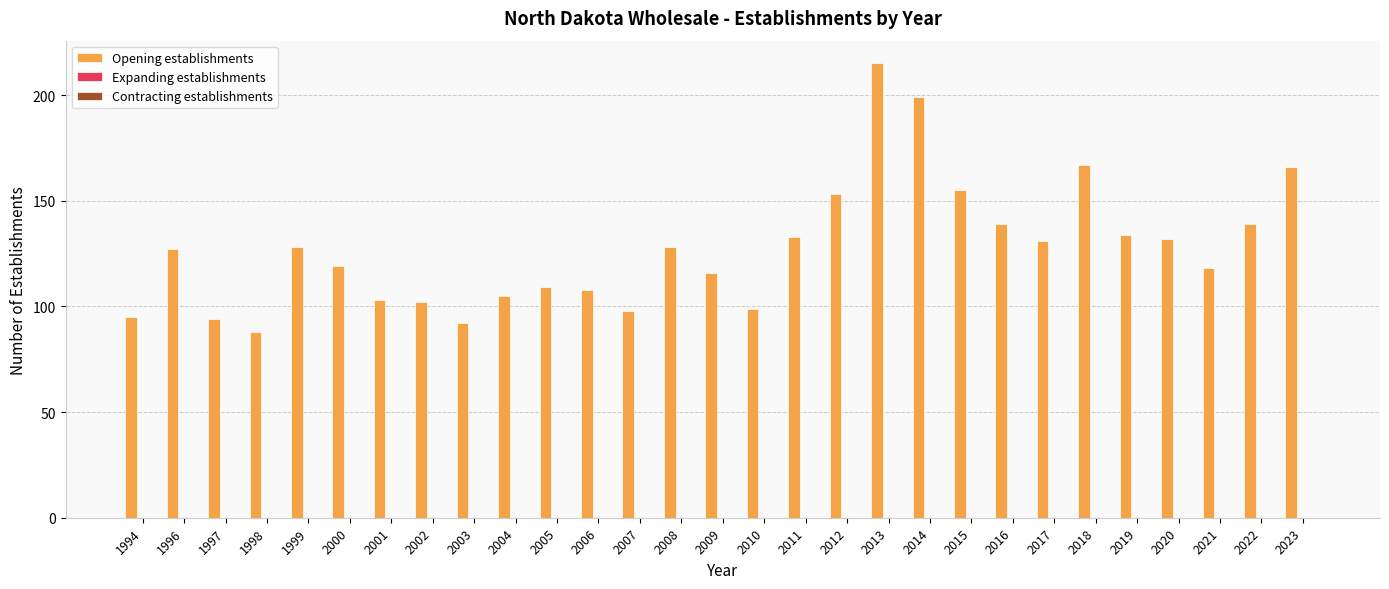

Reading left to right, what are all the values shown in this chart?

95	127	94	88	128	119	103	102	92	105	109	108	98	128	116	99	133	153	215	199	155	139	131	167	134	132	118	139	166